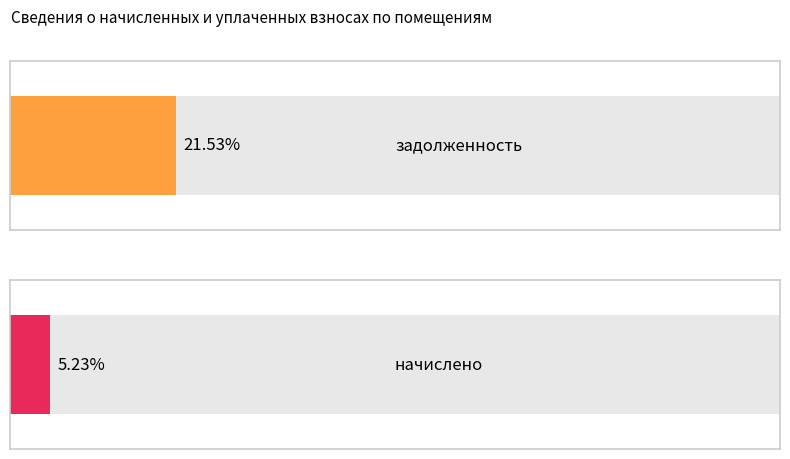

True or false: задолженность has a value of 188.8 at 2.

False